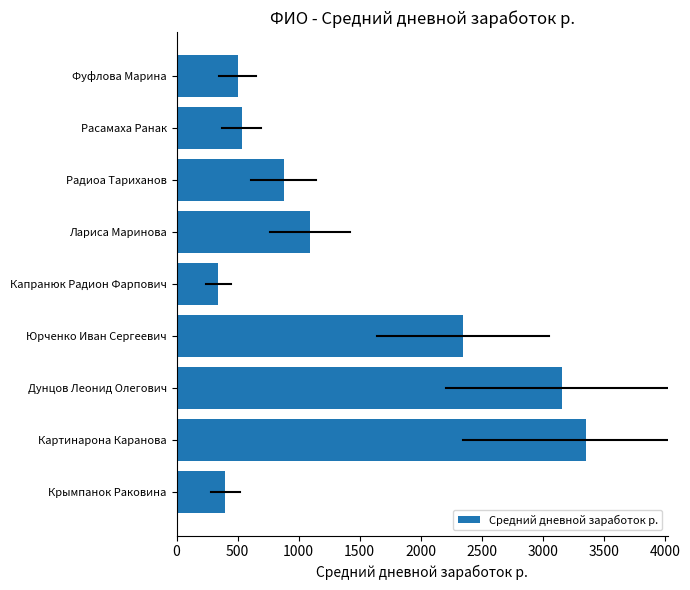

What is the maximum value shown in the chart?

3354